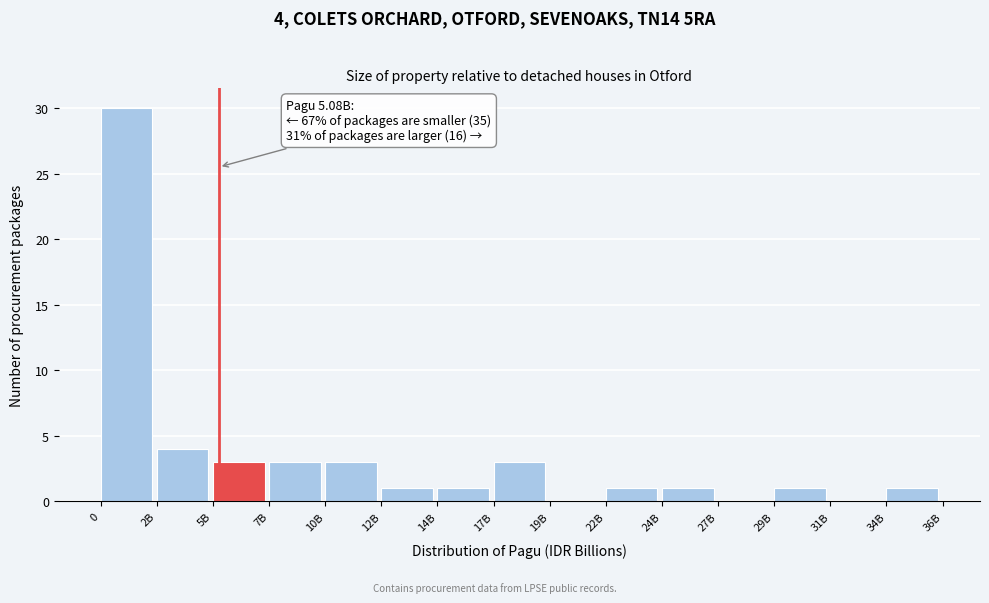

Reading left to right, list all the values displayed in this chart.

0=30	2B=4	5B=3	7B=3	10B=3	12B=1	14B=1	17B=3	19B=0	22B=1	24B=1	27B=0	29B=1	31B=0	34B=1